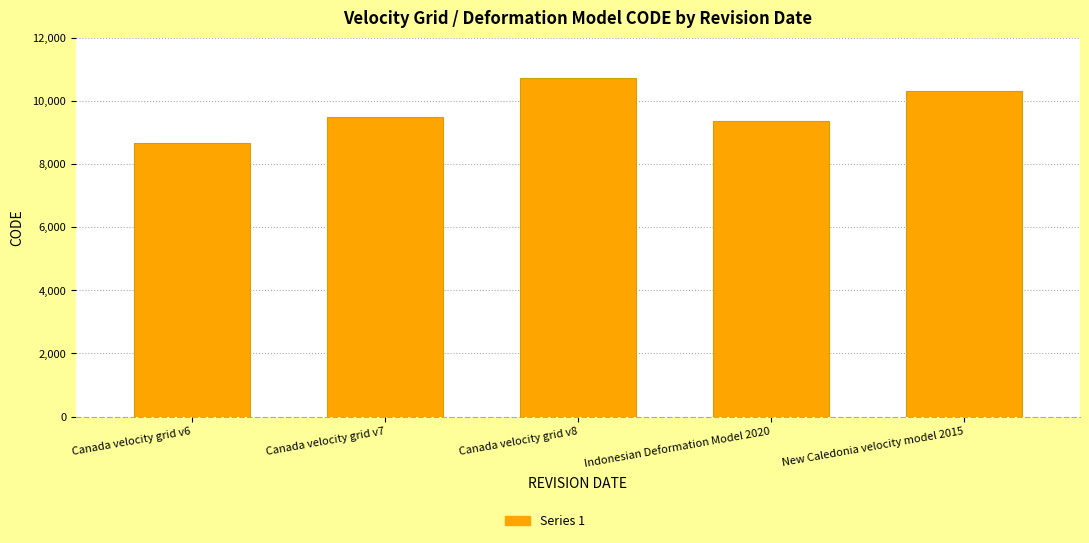

Rank the categories by value from lowest to highest.

Canada velocity grid v6, Indonesian Deformation Model 2020, Canada velocity grid v7, New Caledonia velocity model 2015, Canada velocity grid v8